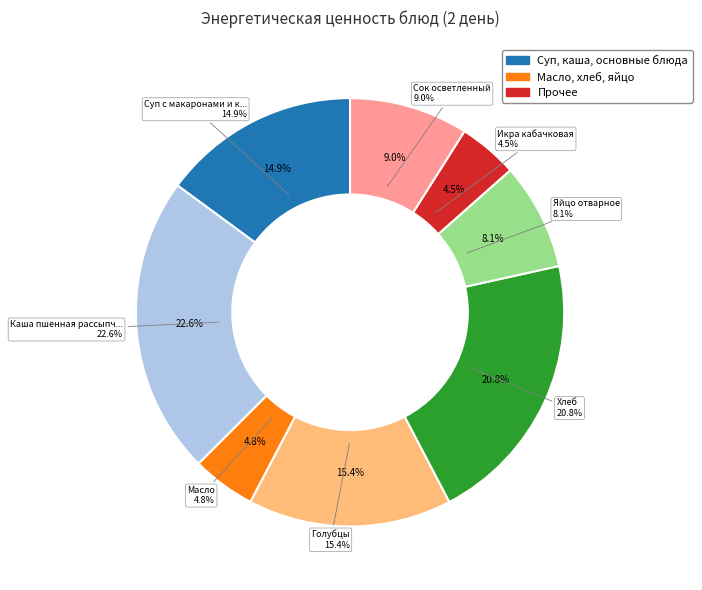

The Каша пшенная рассыпчатая с маслом slice represents 33% of the pie. True or false?

False